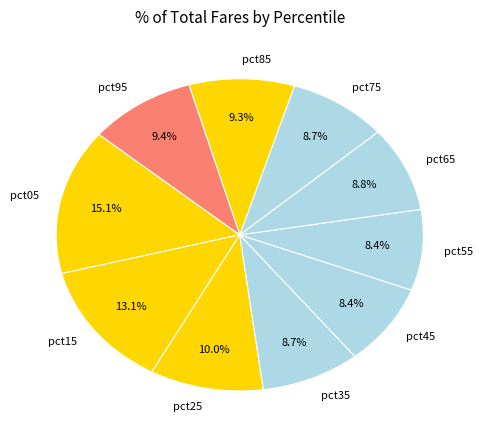

To the nearest percent, what portion does pct95 represent?

9%